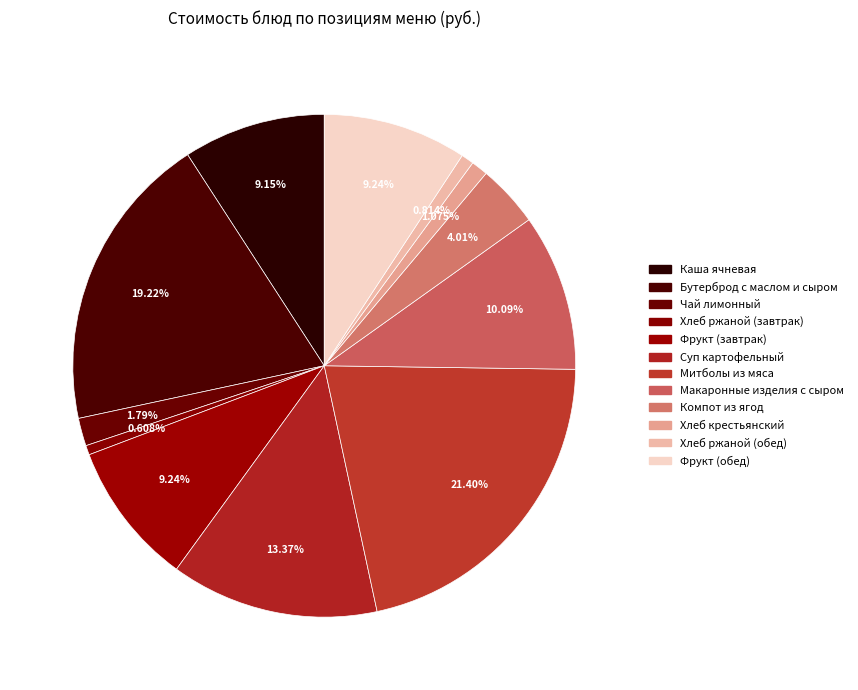

Combined, do Хлеб ржаной (обед) and Компот из ягод account for over 50%?

No